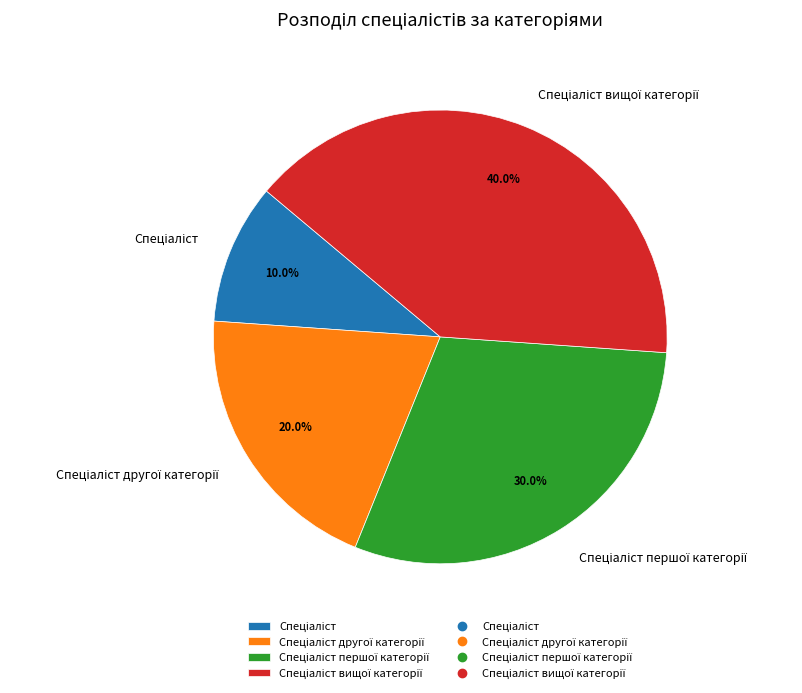

Is there any slice that represents more than half of the pie?

No